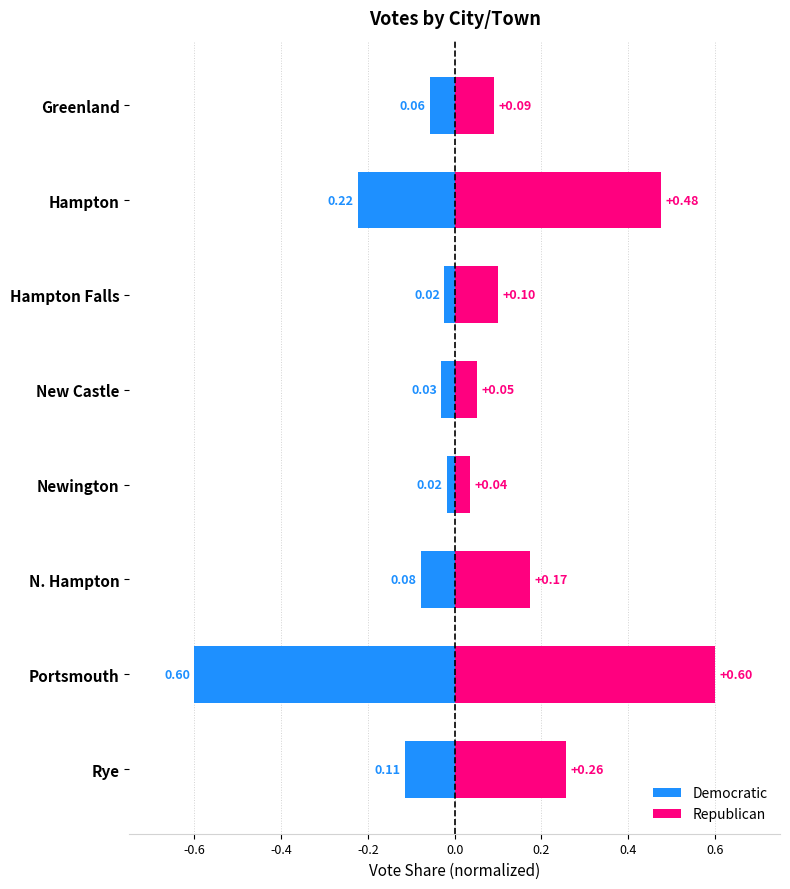

What is the value of the Democratic bar at the 8th from the left?

-0.1